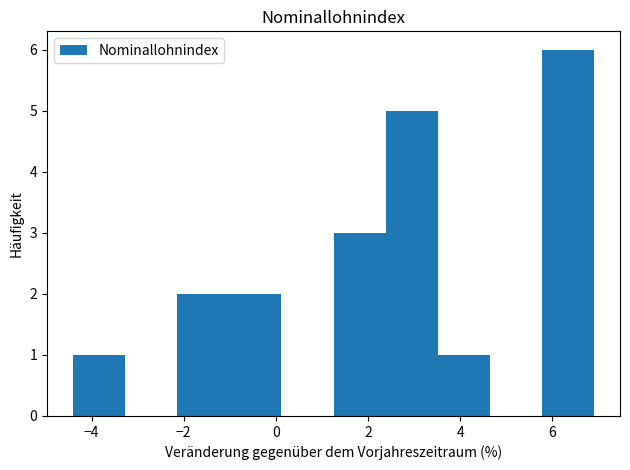

Which range on the x-axis has the tallest bar?

5.8 to 7.0